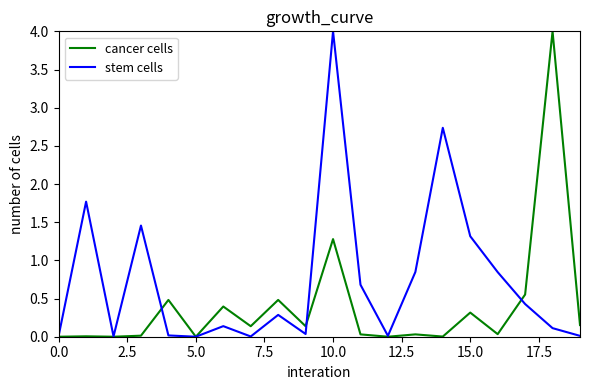

Which series has the largest total across all categories?

stem cells